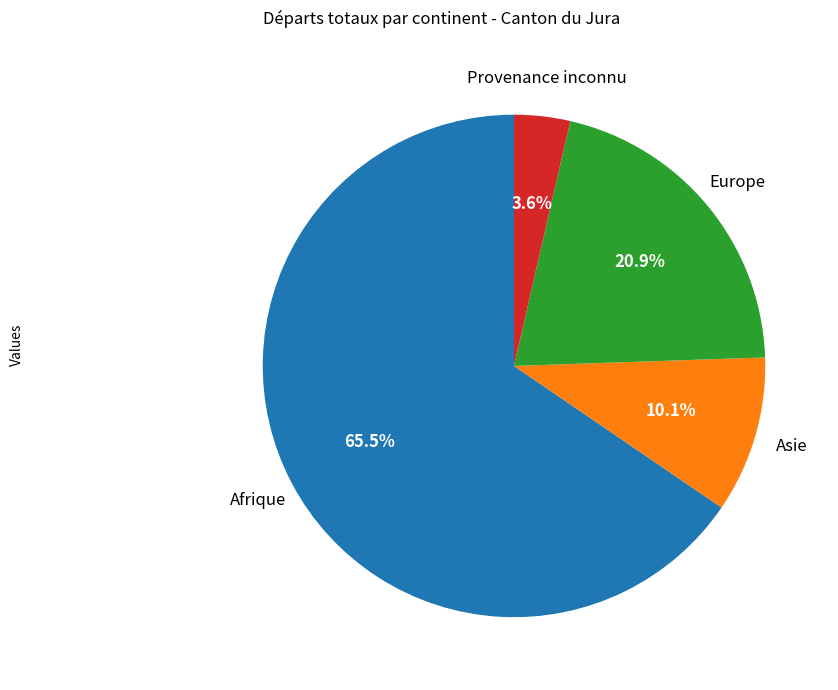

Which slice represents more than half of the pie?

Afrique